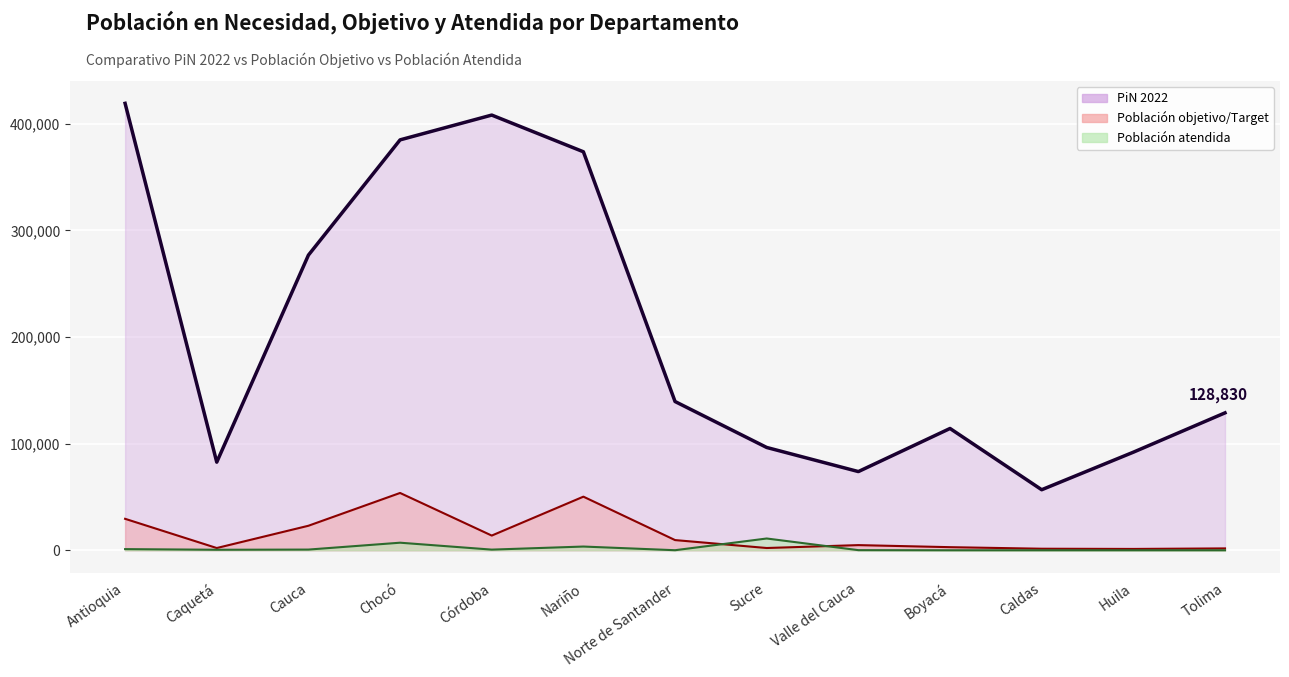

The Población objetivo/Target series shows 2821 at Caquetá. True or false?

False